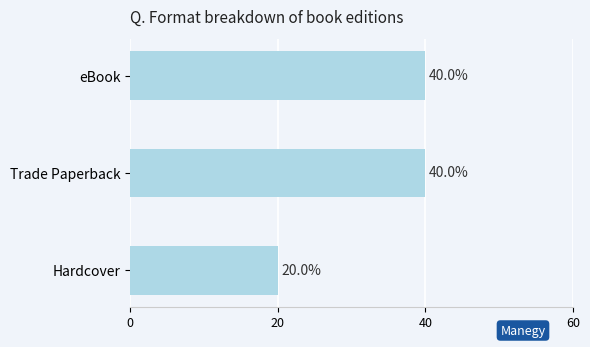

What is the sum of all values?

100